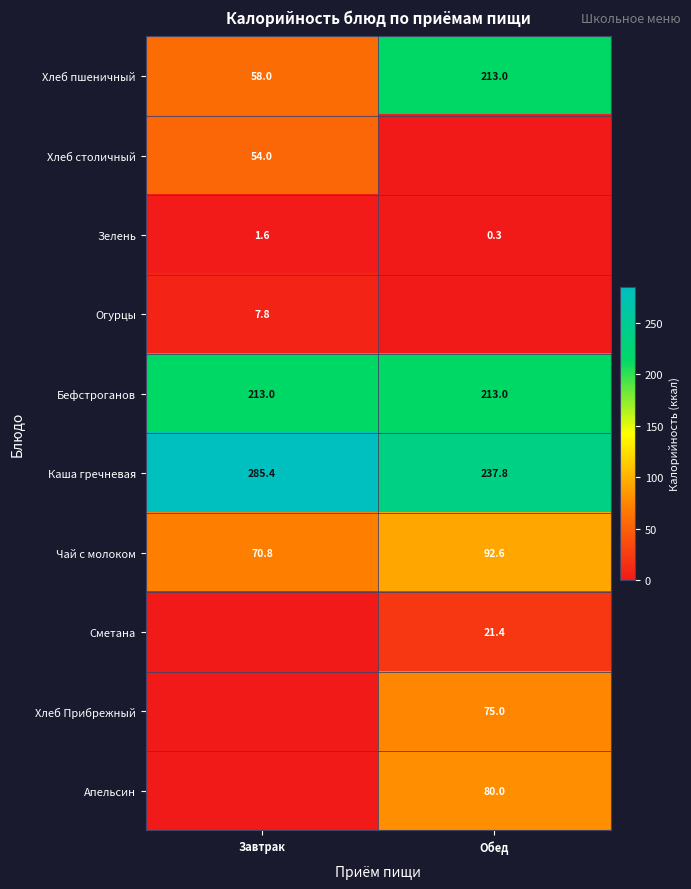

How many series are shown in this chart?

10